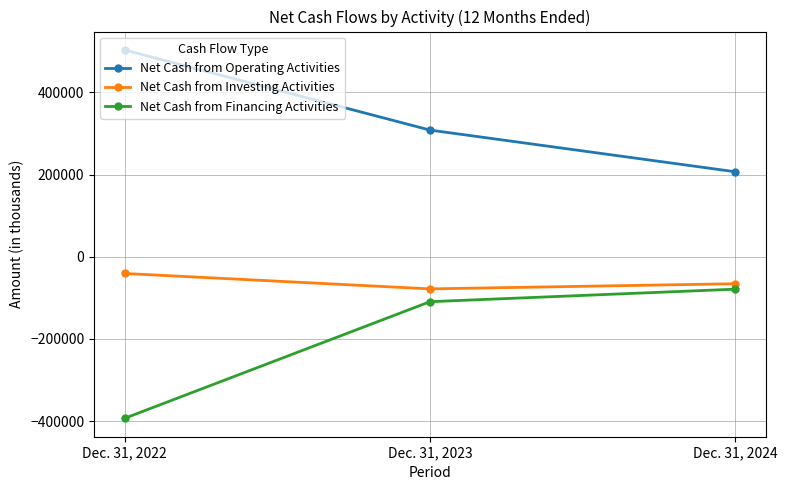

Which series has the largest total across all categories?

Net Cash from Operating Activities